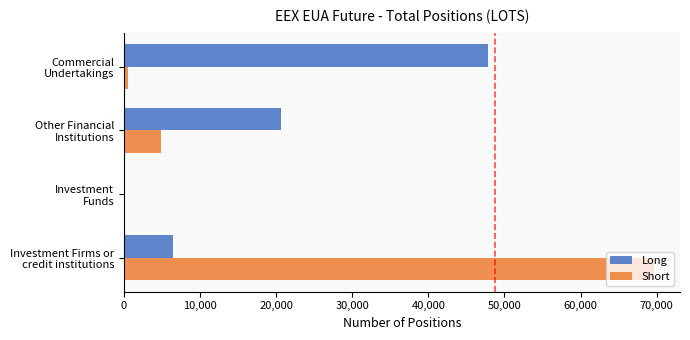

What is the maximum value shown in the chart?

69586